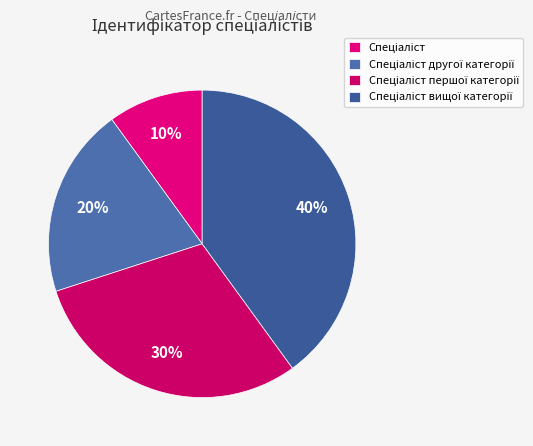

What is the largest slice in the pie chart?

Спеціаліст вищої категорії